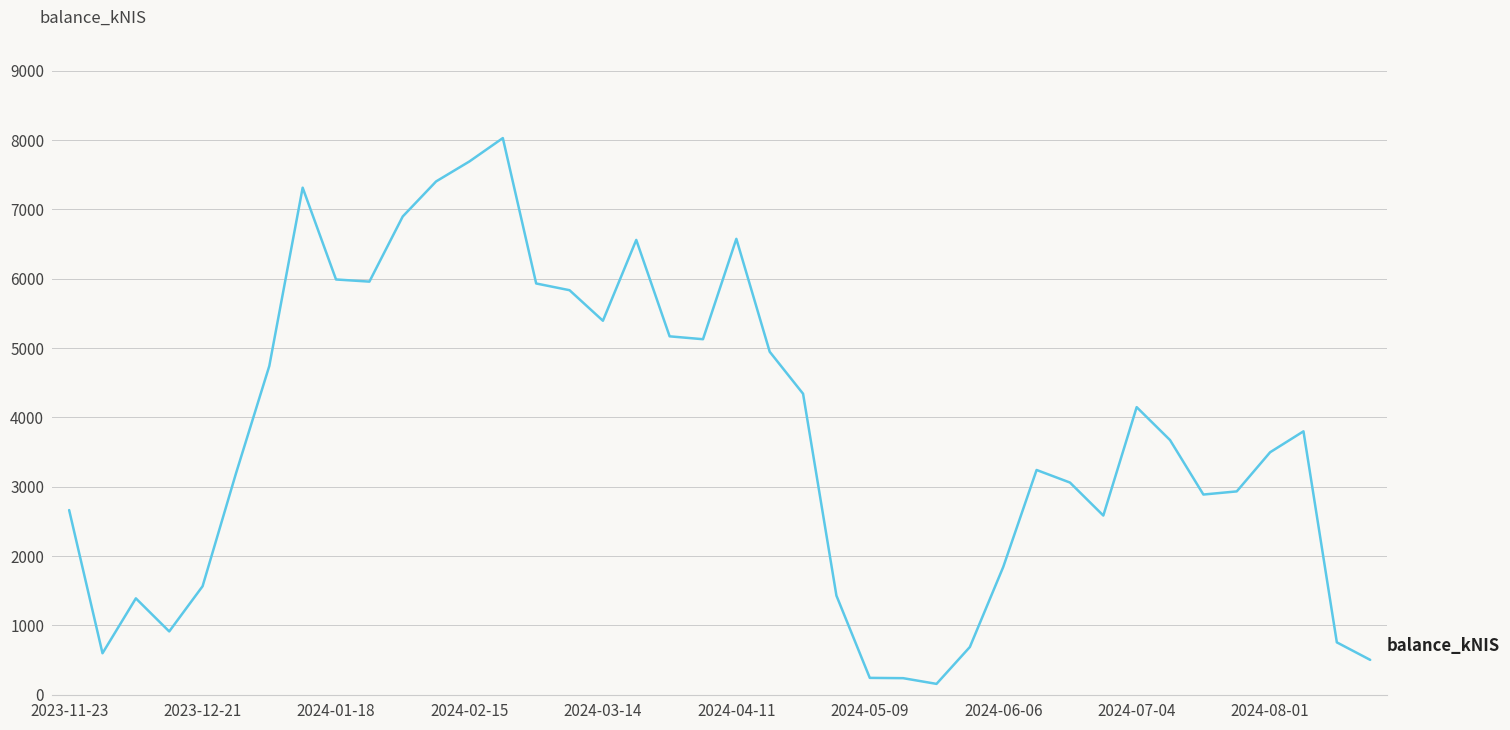

What is the maximum value shown in the chart?

8030.2